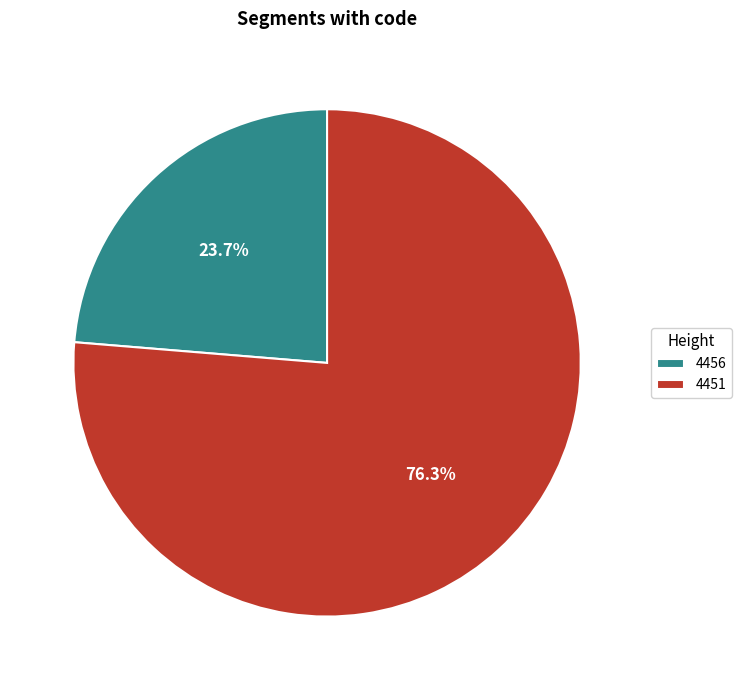

Does 4456 account for over 50% of the chart?

No